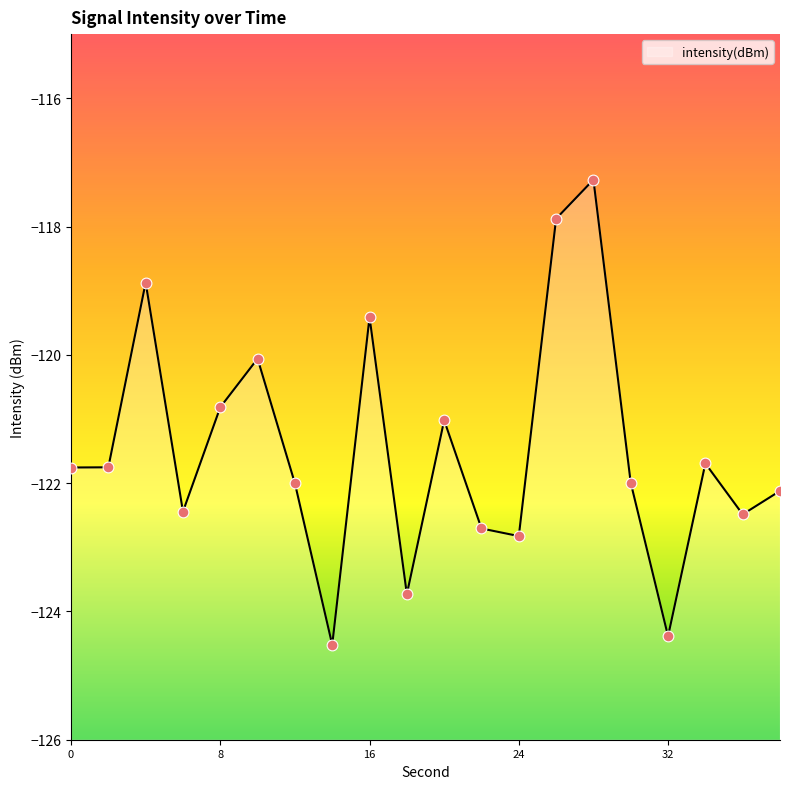

What is the change in value from 16 to 30?

-2.6